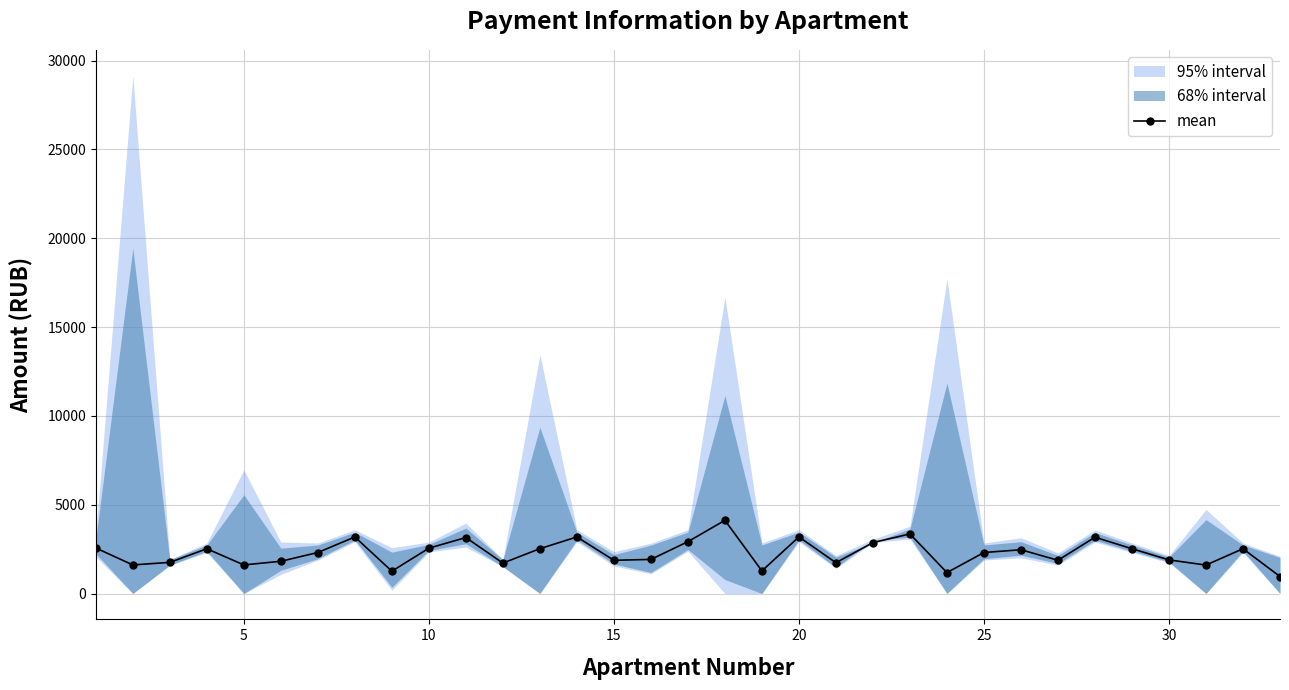

How many interior local valleys (lower than both neighbors) does the data have?

10